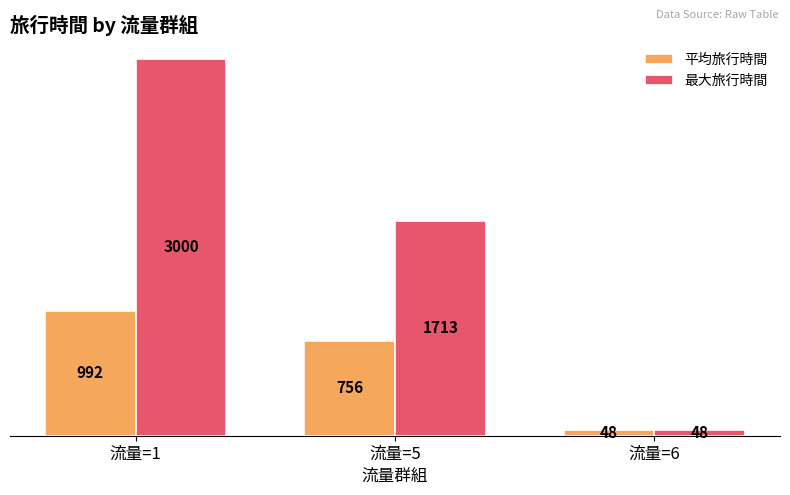

Which category has the lowest value across all series?

流量=6